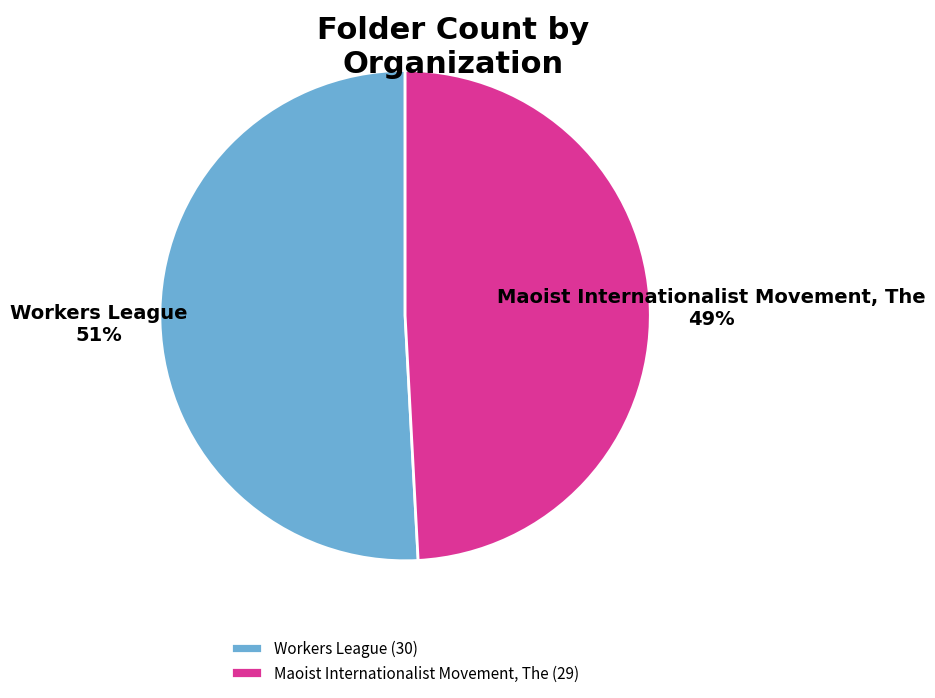

Is the sum of Workers League and Maoist Internationalist Movement, The greater than half?

Yes